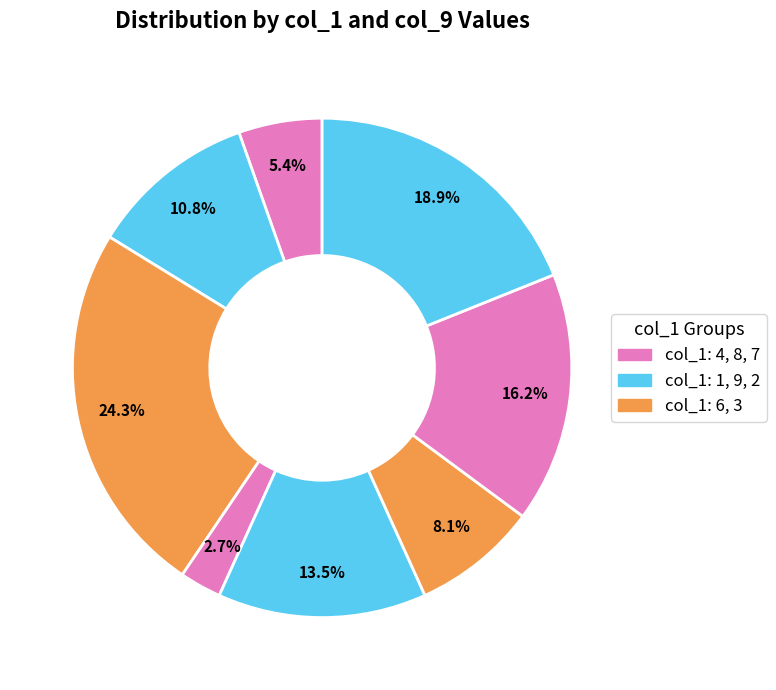

How many segments does this pie chart have?

8